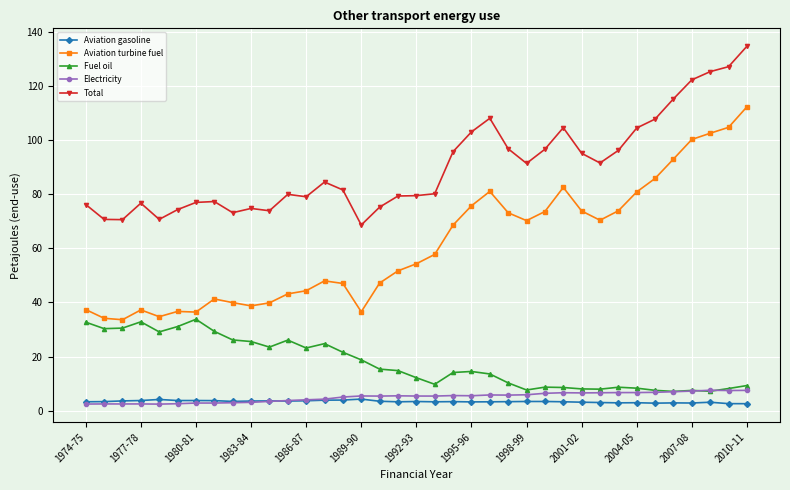

What are all the series names shown in the legend?

Aviation gasoline, Aviation turbine fuel, Fuel oil, Electricity, Total